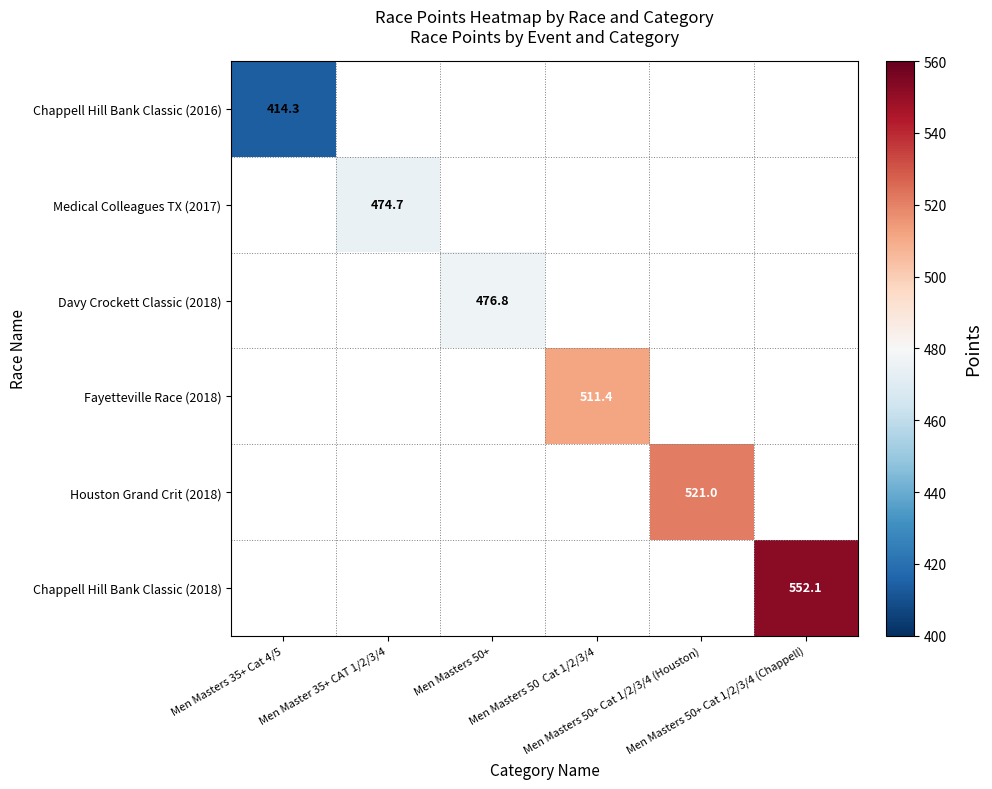

At how many categories does at least one series exceed 496?

3